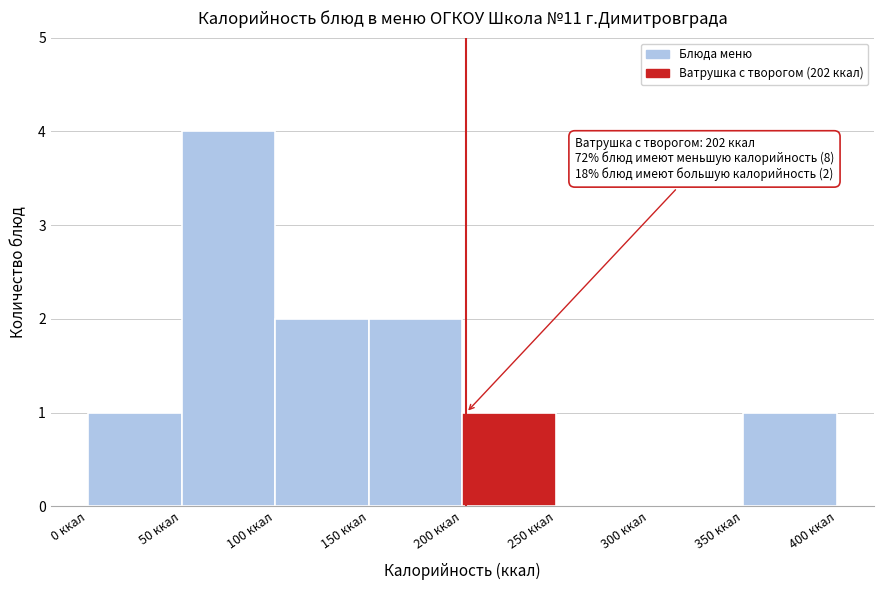

Which range on the x-axis has the tallest bar?

50 to 100